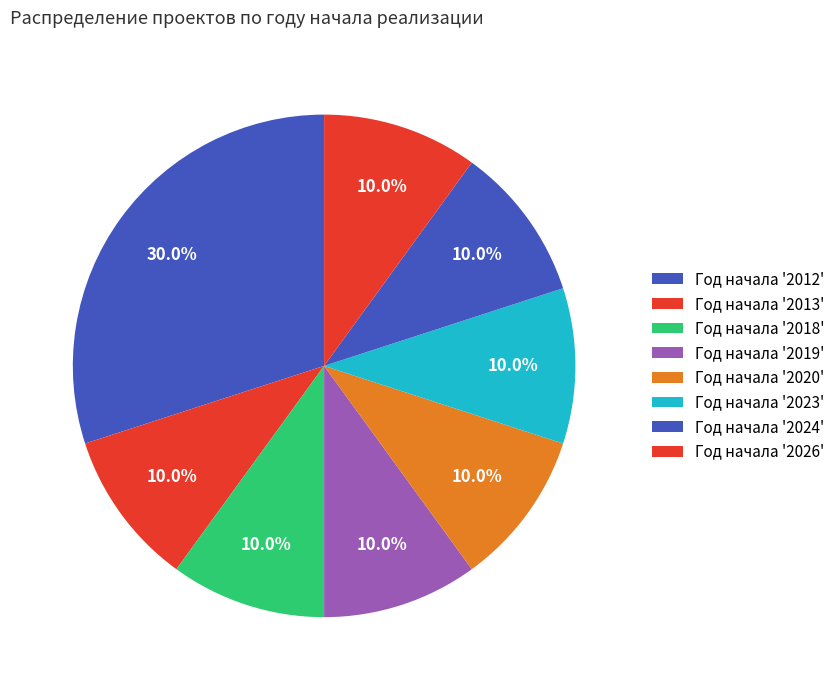

Count the number of slices in the pie.

8